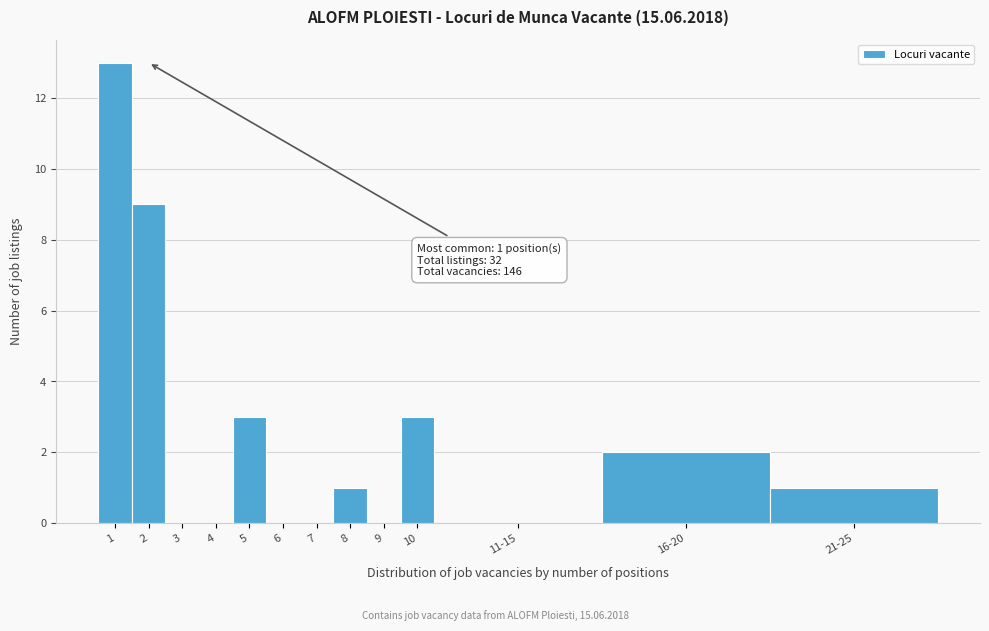

Reading left to right, extract all data points from this chart.

1=13	2=9	3=0	4=0	5=3	6=0	7=0	8=1	9=0	10=3	11-15=0	16-20=2	21-25=1